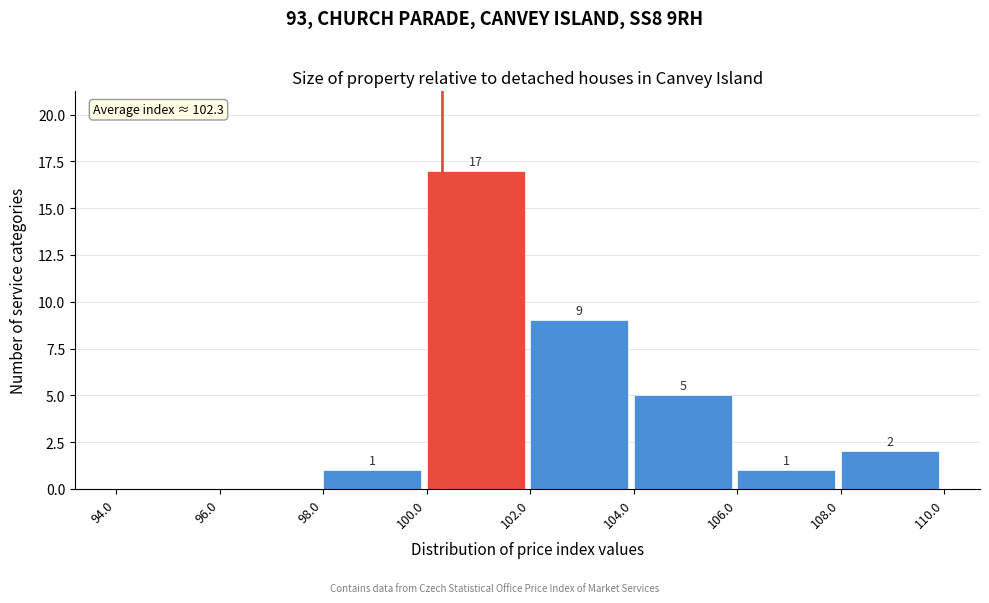

Over which range of the x-axis is the bar tallest?

100.0 to 102.0